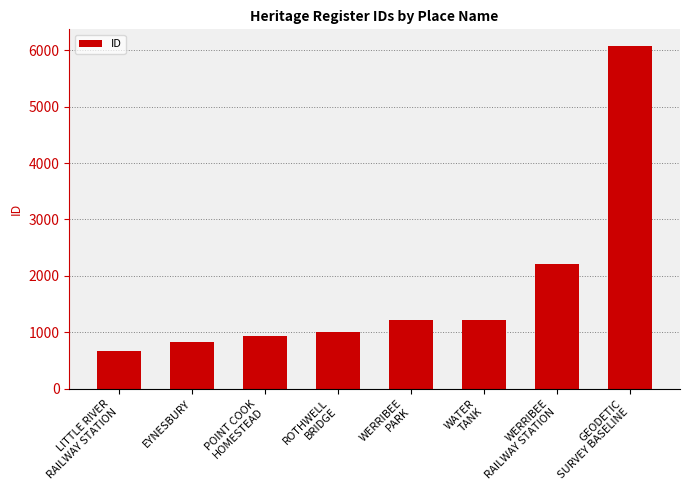

What is the difference between the second highest and minimum values?

1546